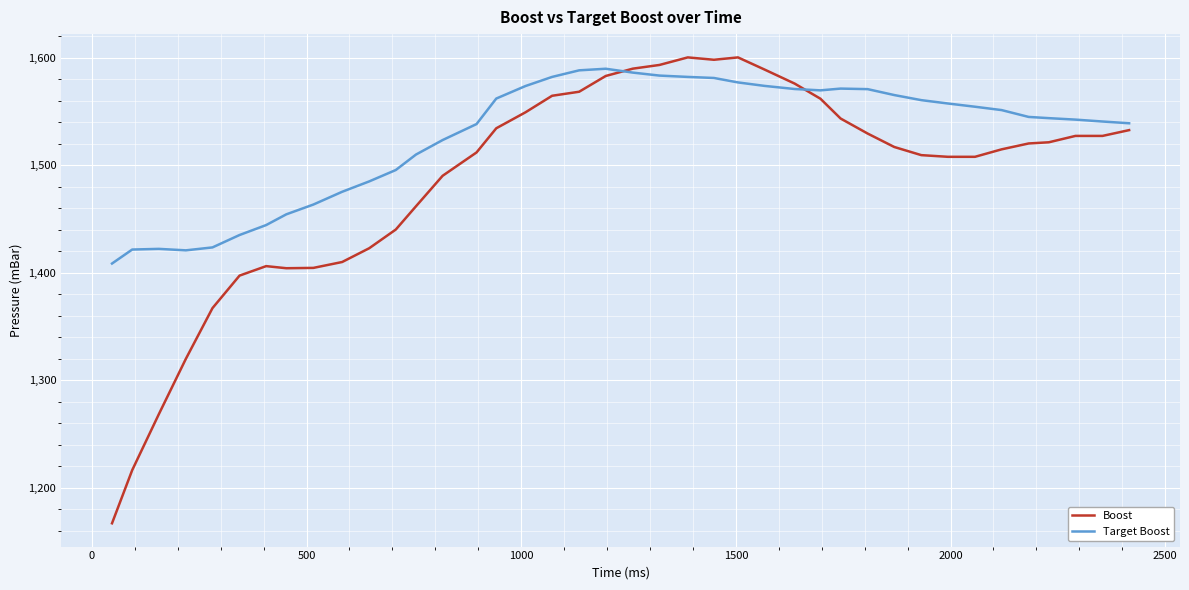

Which series has the largest range (max minus min)?

Boost